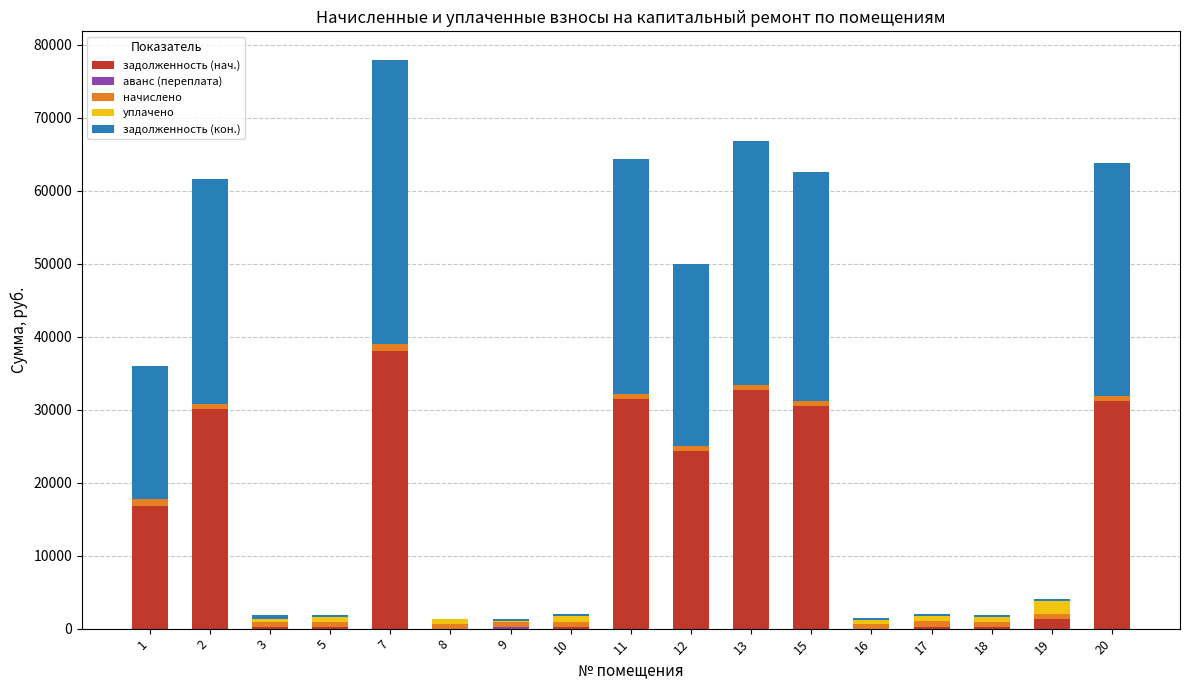

What is the maximum value for задолженность (нач.)?

38044.5